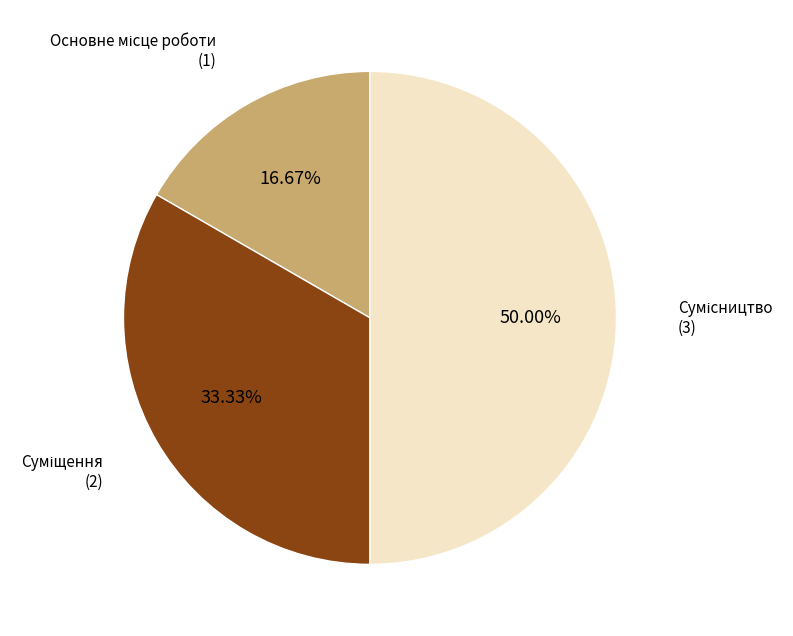

How many slices are in this pie chart?

3